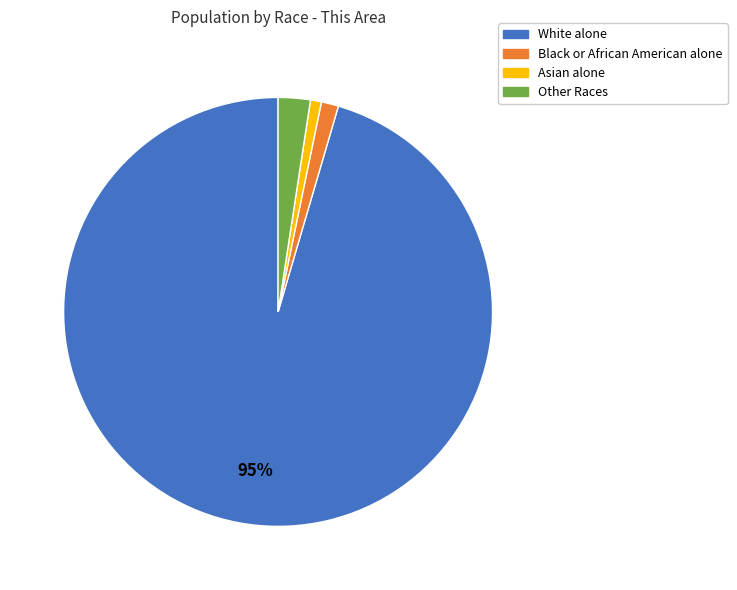

Is it true that Asian alone is 15% of the pie?

False